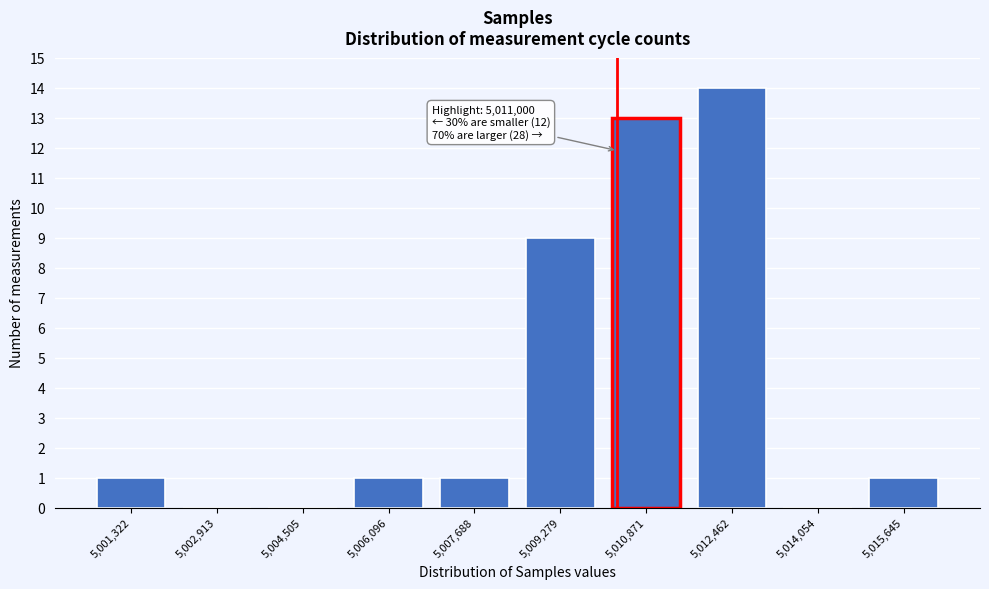

Reading right to left, list all the values displayed in this chart.

5,015,645=1	5,014,054=0	5,012,462=14	5,010,871=13	5,009,279=9	5,007,688=1	5,006,096=1	5,004,505=0	5,002,913=0	5,001,322=1